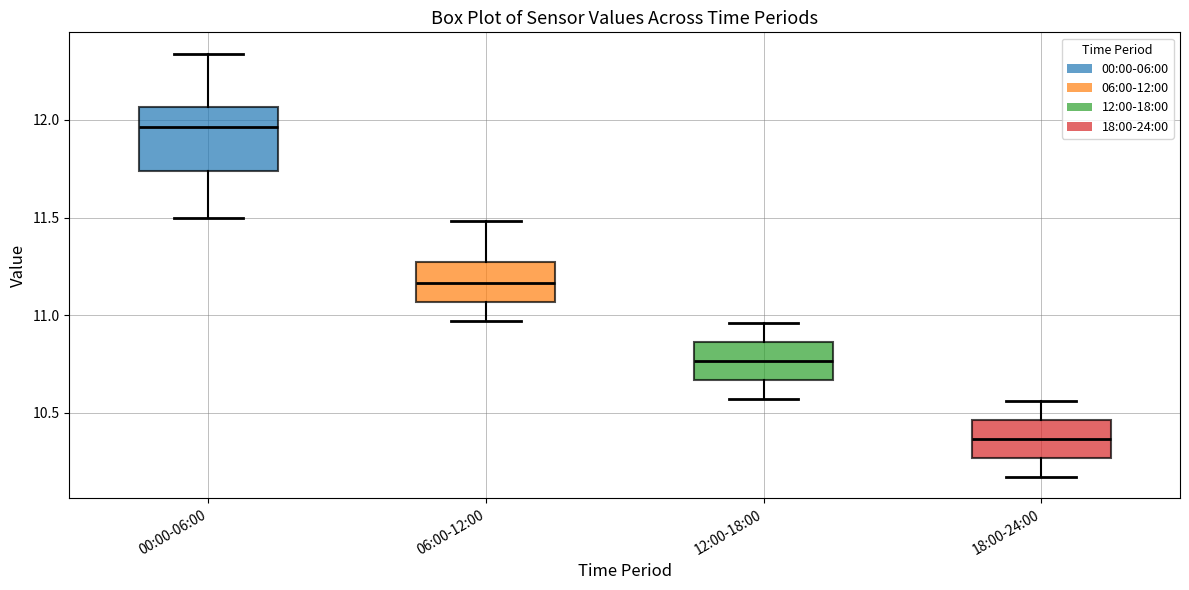

Reading left to right, read every box against the y-axis: the position of its median line, the range the box covers, and the ends of its whiskers. The values are not printed on the chart, so give them approximately, as read against the axis.

00:00-06:00: median 11.95, box 11.75 to 12.05, whiskers 11.50 to 12.35
06:00-12:00: median 11.15, box 11.05 to 11.25, whiskers 10.95 to 11.50
12:00-18:00: median 10.75, box 10.65 to 10.85, whiskers 10.55 to 10.95
18:00-24:00: median 10.35, box 10.25 to 10.45, whiskers 10.15 to 10.55